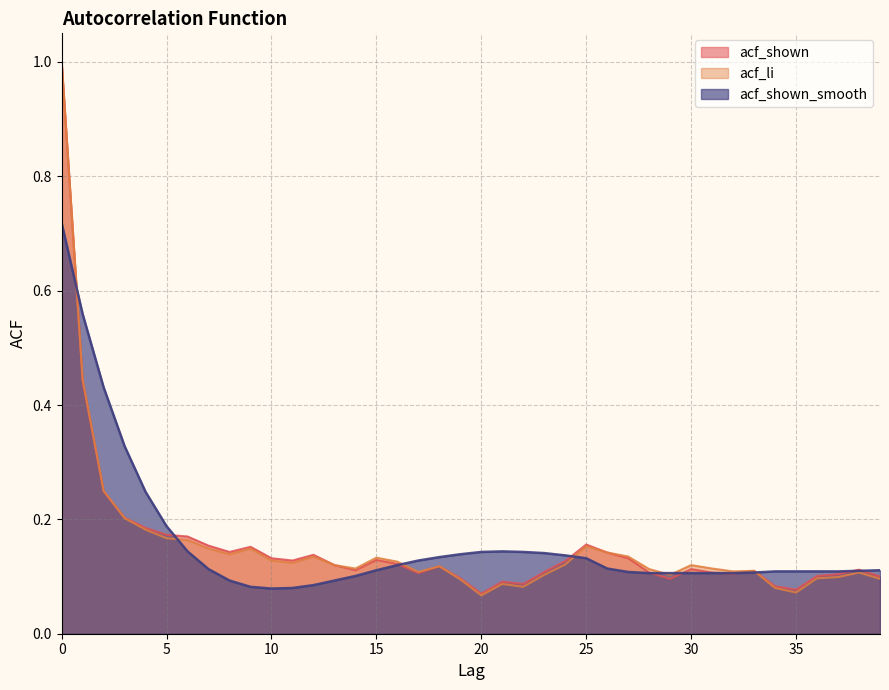

At which category does the chart reach its minimum across all series?

20